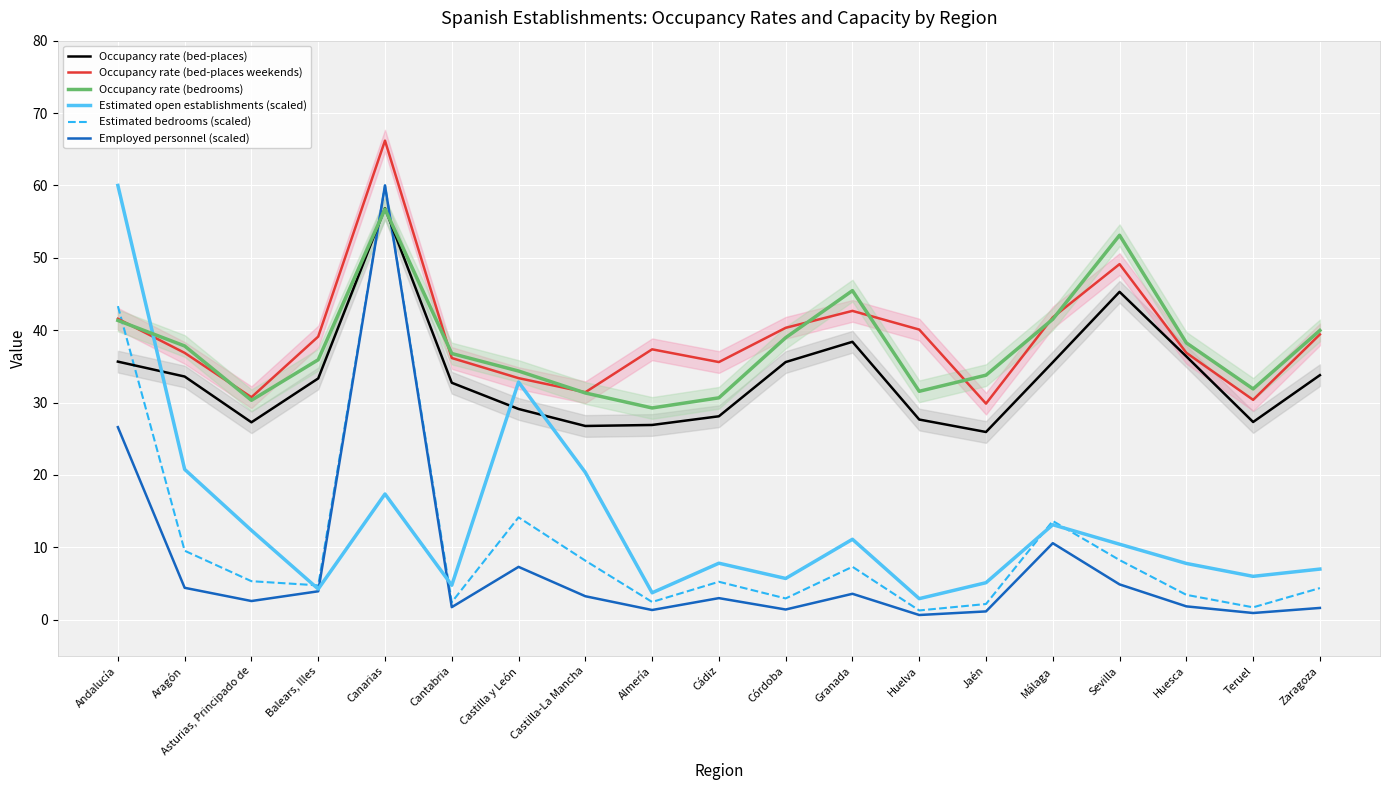

Where does the Estimated bedrooms (scaled) series first go above 5?

Andalucía